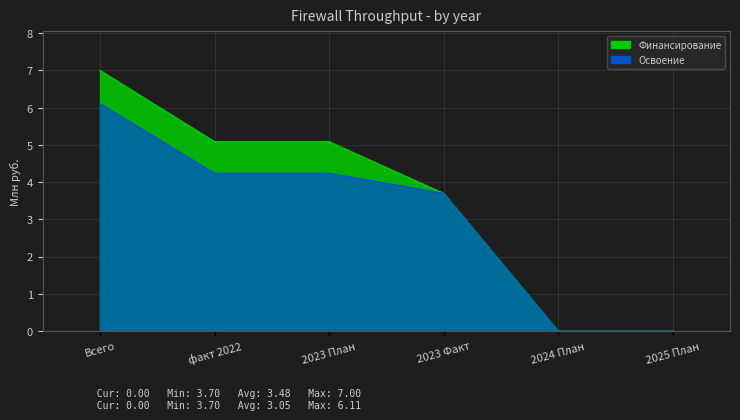

At which label is Финансирование closest to 3?

2023 Факт